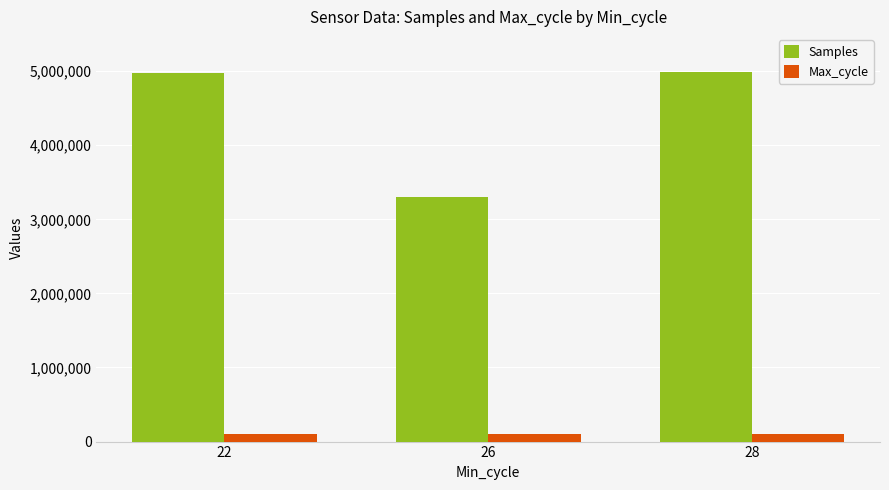

What is the difference between the Max_cycle values at 22 and 28?

1061